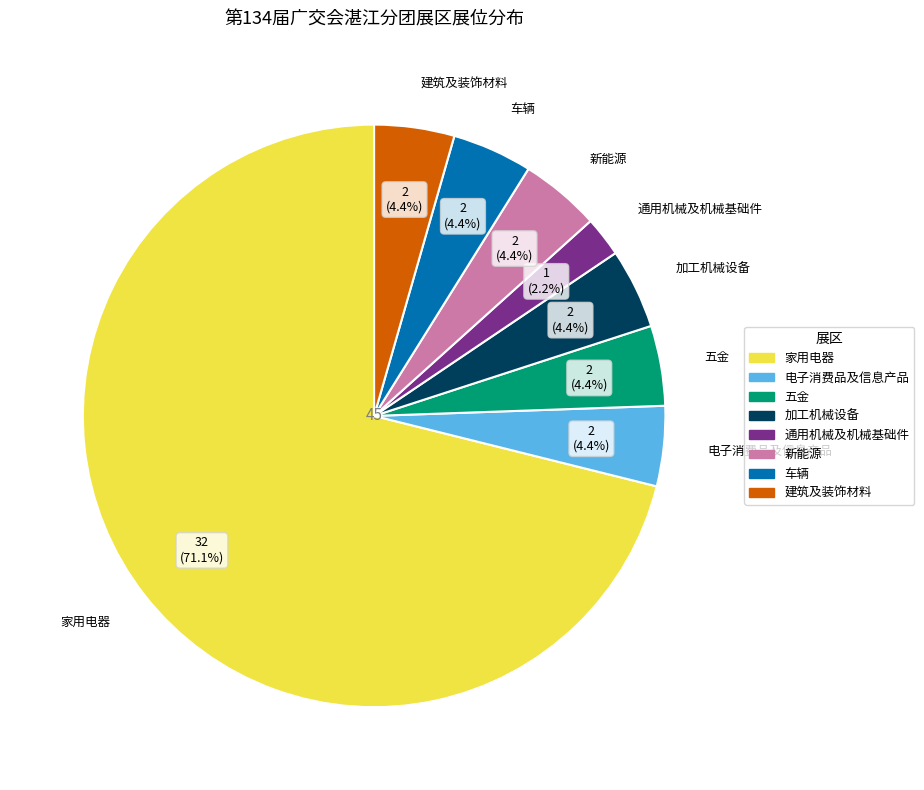

To the nearest percent, what portion does 车辆 represent?

4%